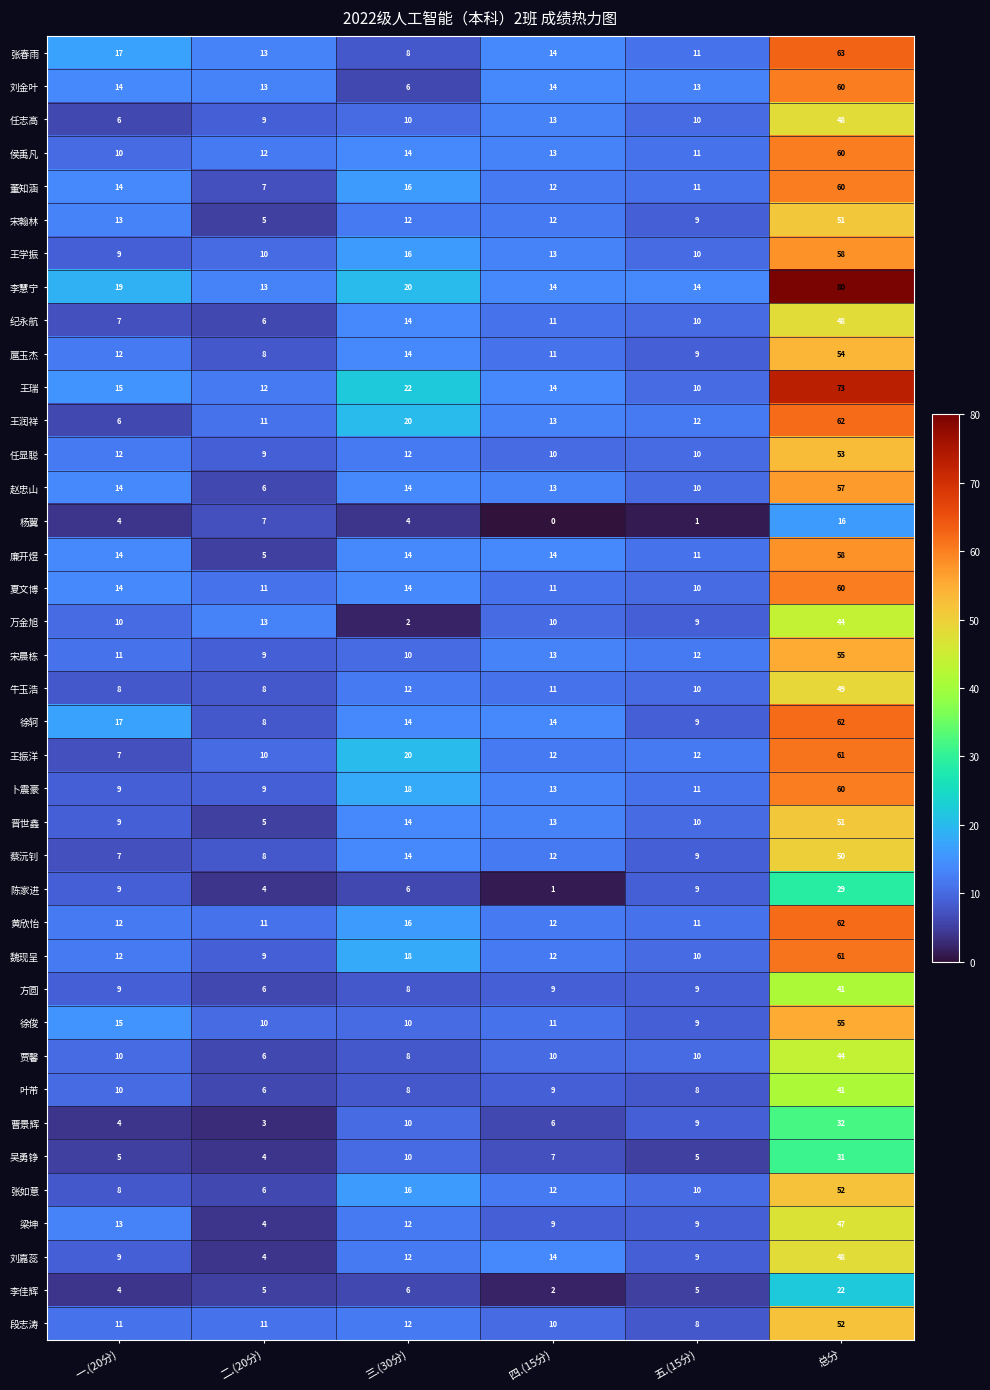

What is the difference between the maximum and minimum values in the 夏文博 series?

50